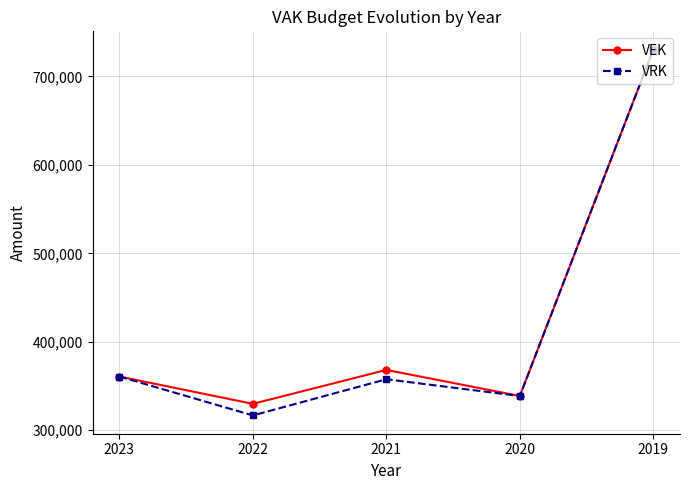

True or false: VEK has a value of 1008605 at 2019.

False